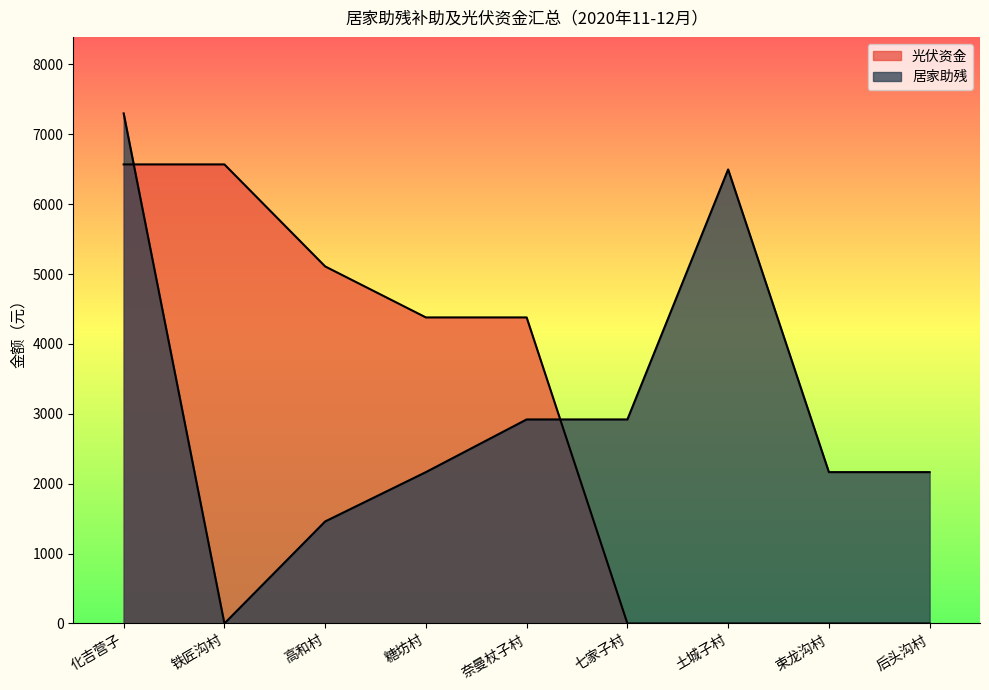

Does the chart display data point markers on the line(s)?

No